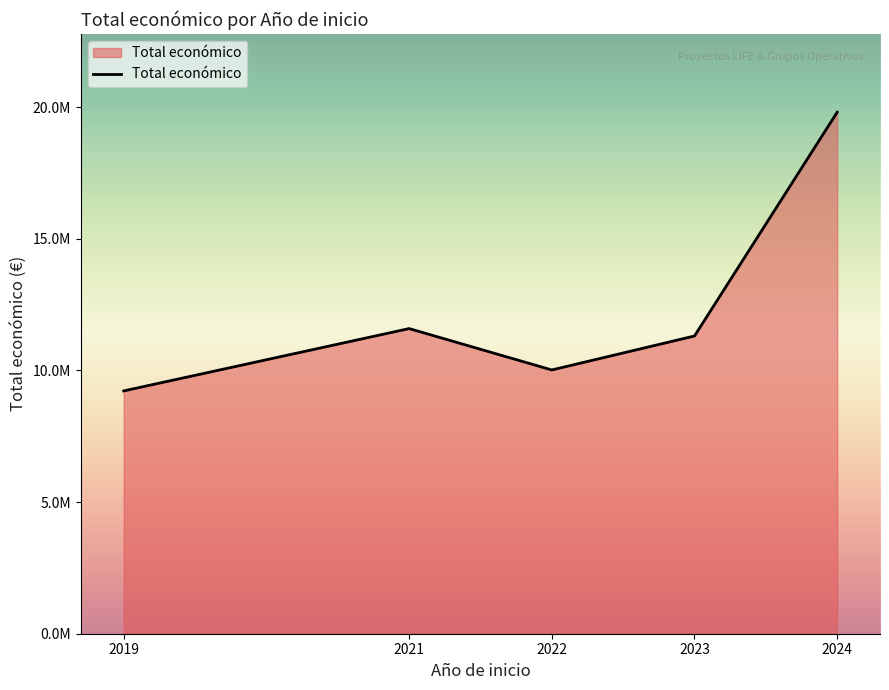

At which category does the data reach its first local peak?

2021